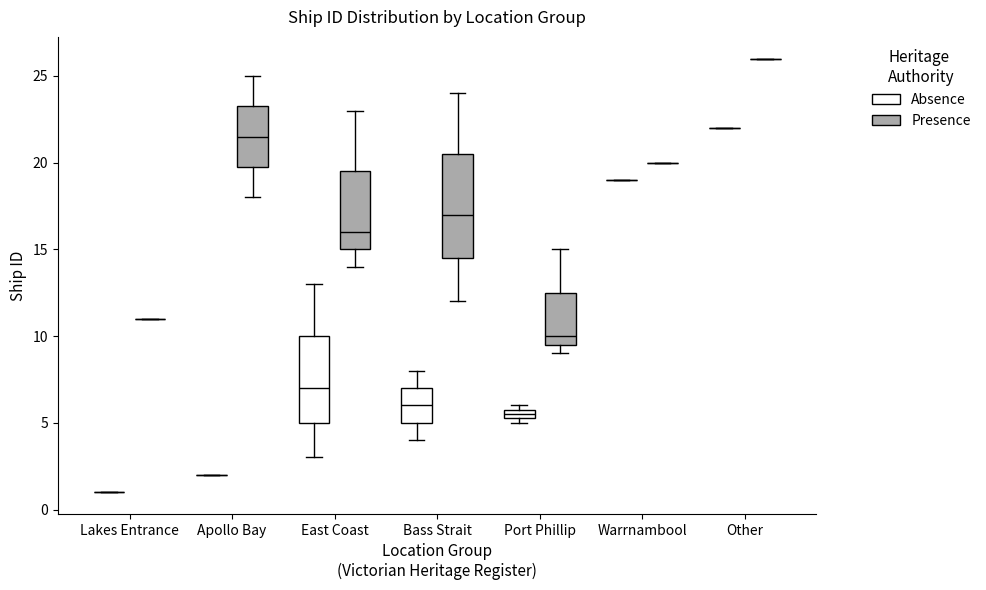

Comparing the boxes themselves (not the whiskers), which one is the tallest?

Bass Strait (Presence)